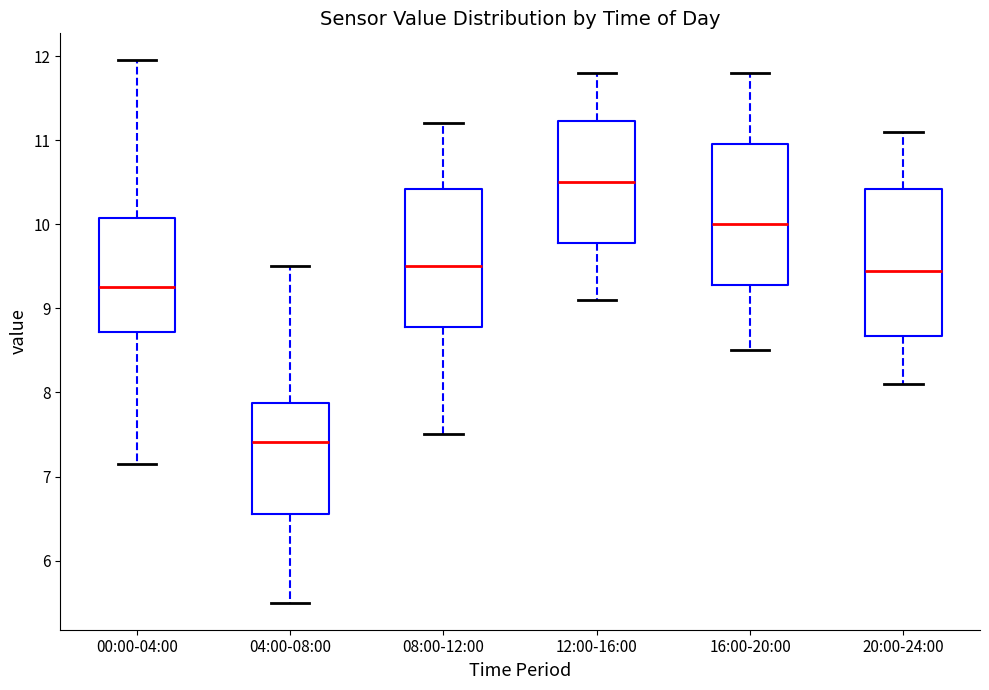

Where does the lower whisker of the box for 20:00-24:00 end on the y-axis? The values are not printed on the chart, so give them approximately, as read against the axis.

8.1